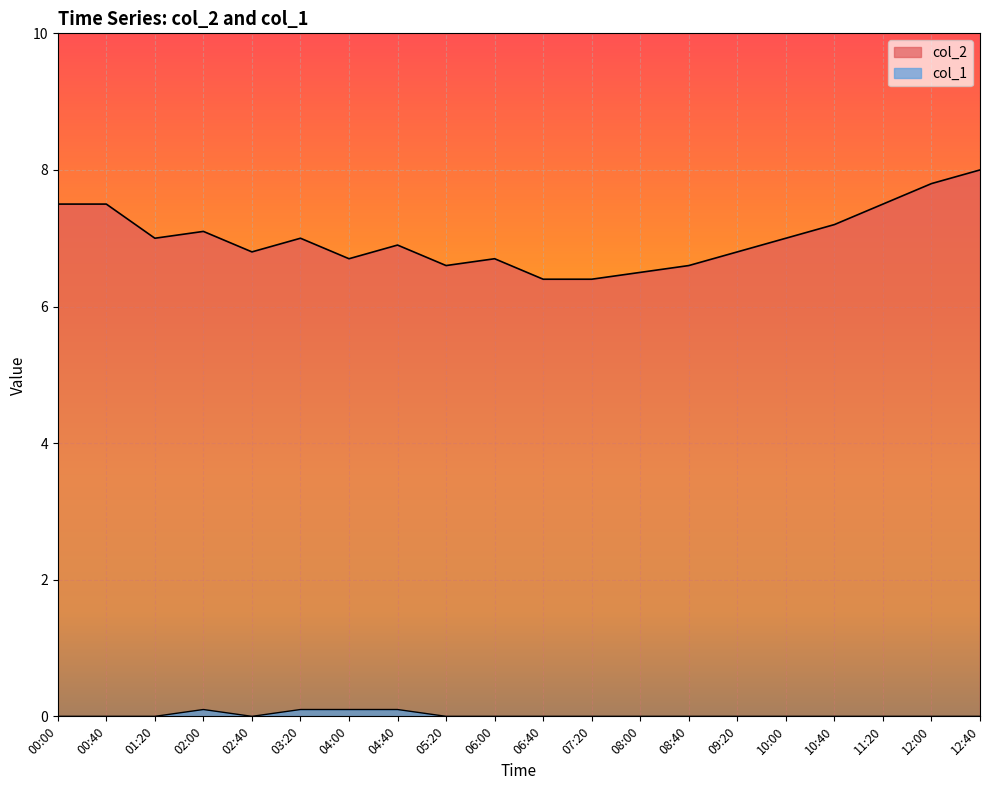

List the series in order of their overall mean, lowest first.

col_1, col_2